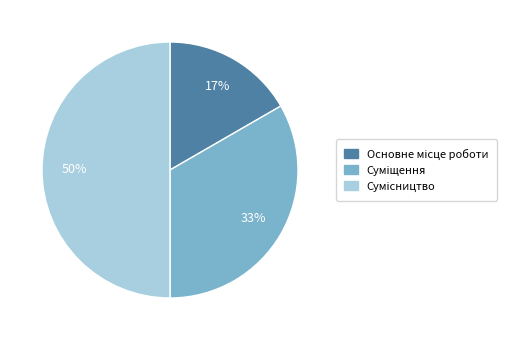

To the nearest percent, what is the average slice percentage?

33%